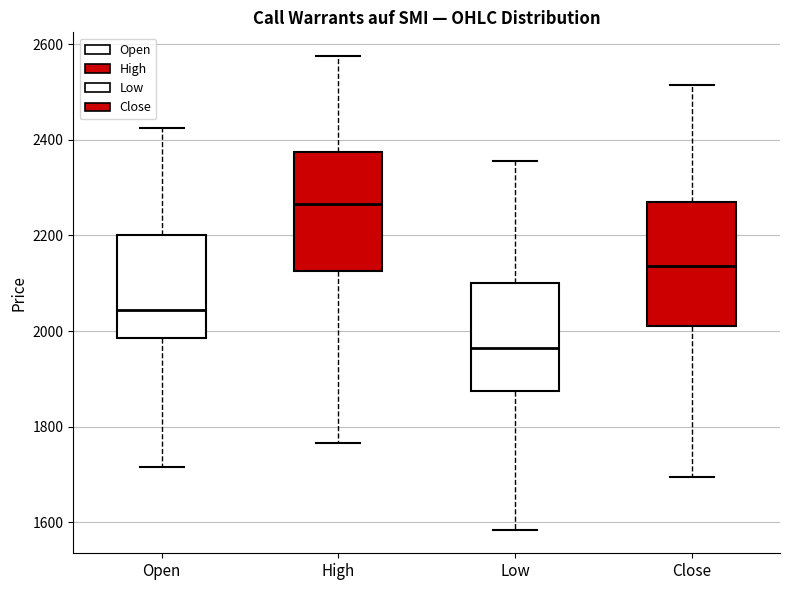

Where does the lower whisker of the box for Low end on the y-axis? The values are not printed on the chart, so give them approximately, as read against the axis.

1580